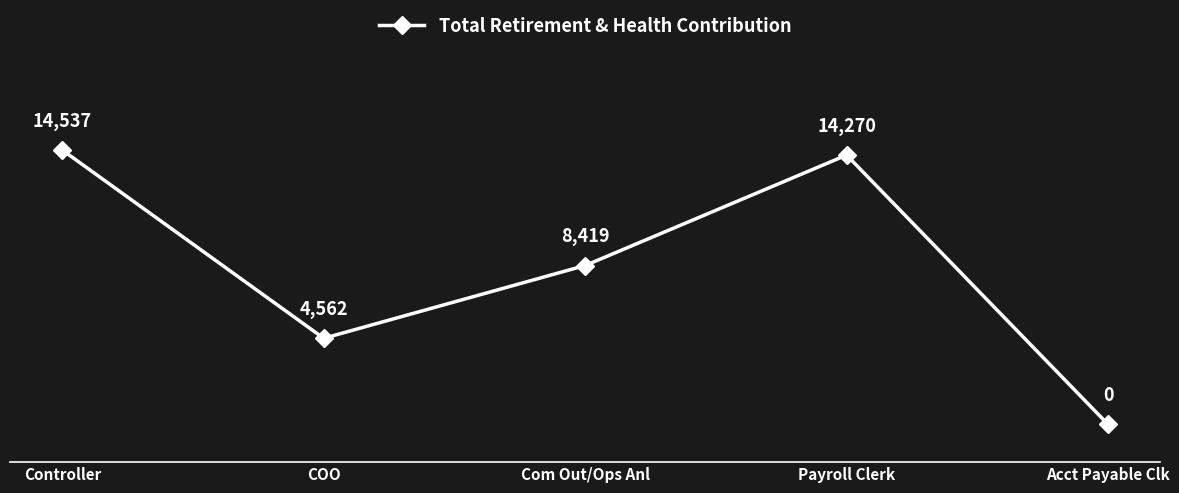

Where is the first local minimum?

COO